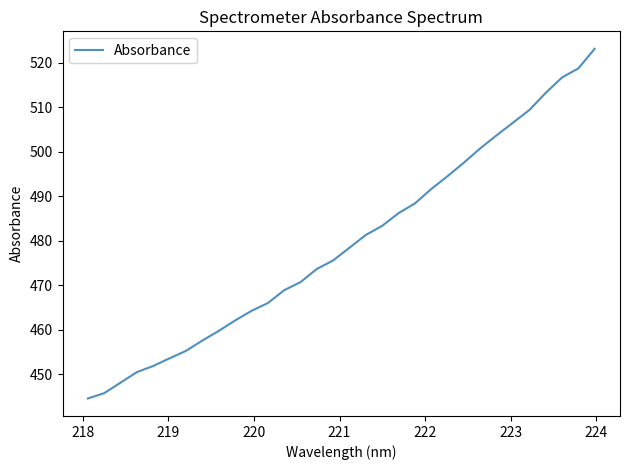

Is this an area chart (filled region under the line)?

No